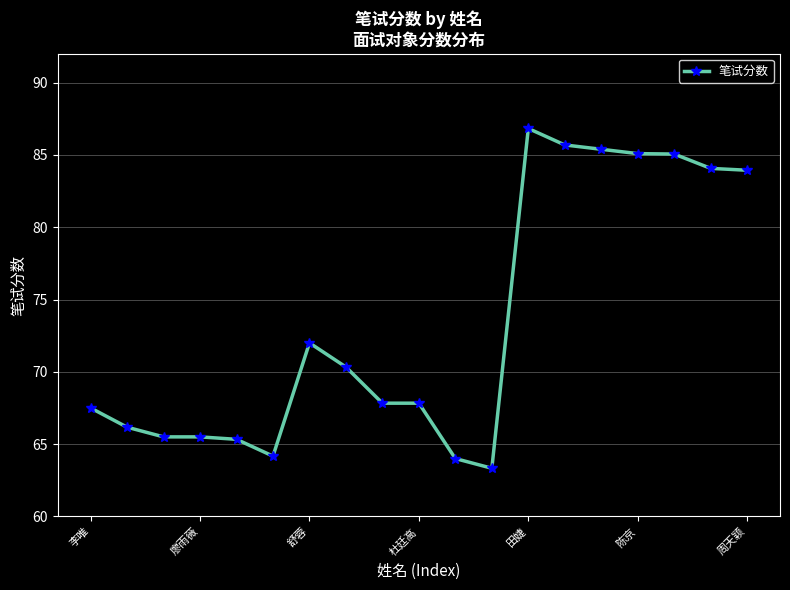

What is the value of the 13th point from the left?

86.8